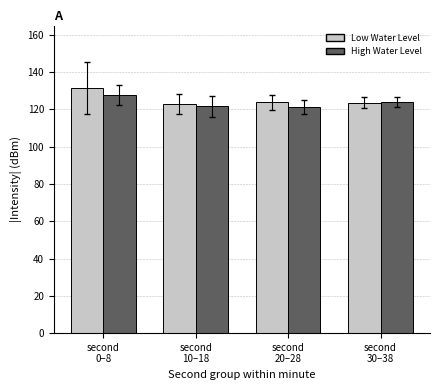

Which series has the largest range (max minus min)?

Low Water Level